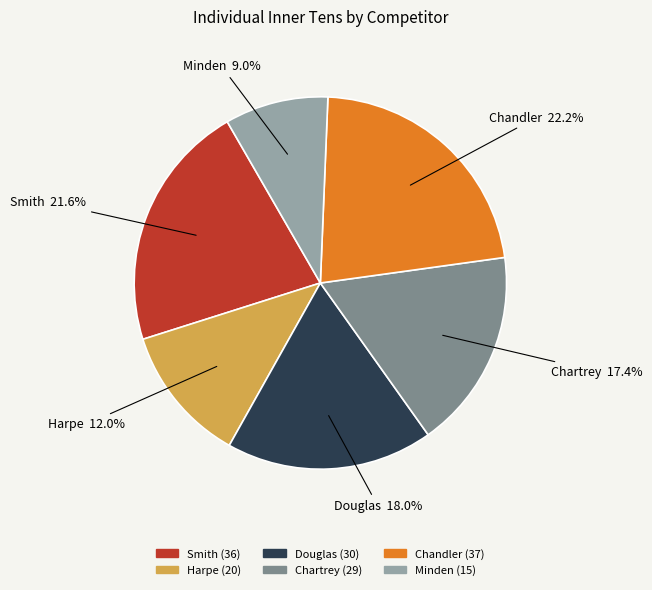

Rank the categories by value from highest to lowest.

Chandler, Smith, Douglas, Chartrey, Harpe, Minden